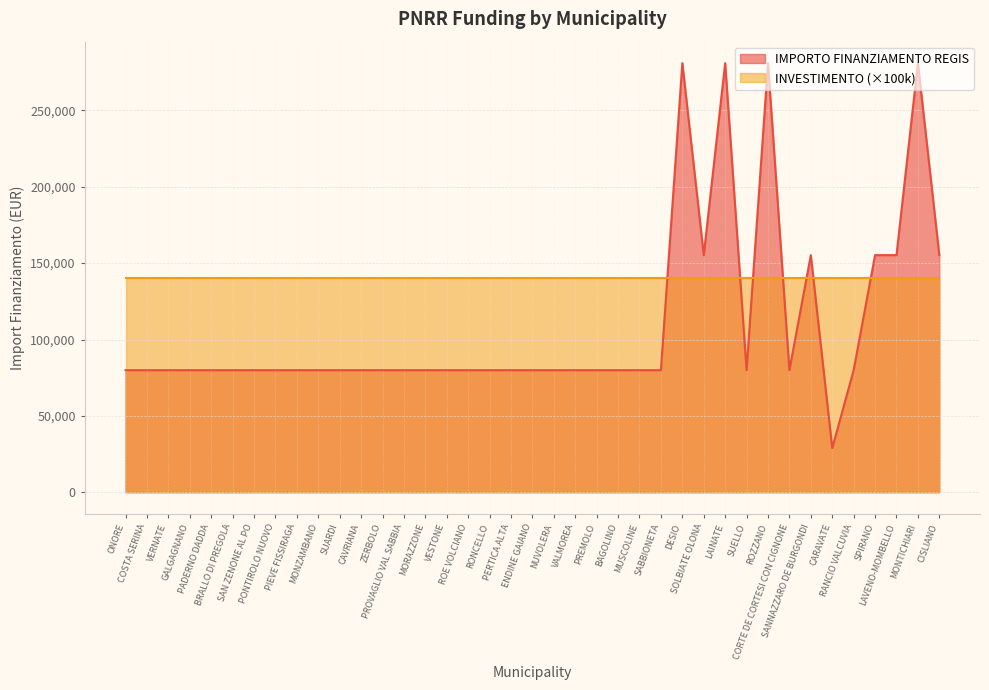

List the labels in order of value, smallest first.

CARAVATE, ONORE, COSTA SERINA, VERNATE, GALGAGNANO, PADERNO DADDA, BRALLO DI PREGOLA, SAN ZENONE AL PO, PONTIROLO NUOVO, PIEVE FISSIRAGA, MONZAMBANO, SUARDI, CAVRIANA, ZERBOLO, PROVAGLIO VAL SABBIA, MORAZZONE, VESTONE, ROE VOLCIANO, RONCELLO, PERTICA ALTA, ENDINE GAIANO, NUVOLERA, VALMOREA, PREMOLO, BAGOLINO, MUSCOLINE, SABBIONETA, SUELLO, CORTE DE CORTESI CON CIGNONE, RANCIO VALCUVIA, SOLBIATE OLONA, SANNAZZARO DE BURGONDI, SPIRANO, LAVENO-MOMBELLO, CISLIANO, DESIO, LAINATE, ROZZANO, MONTICHIARI